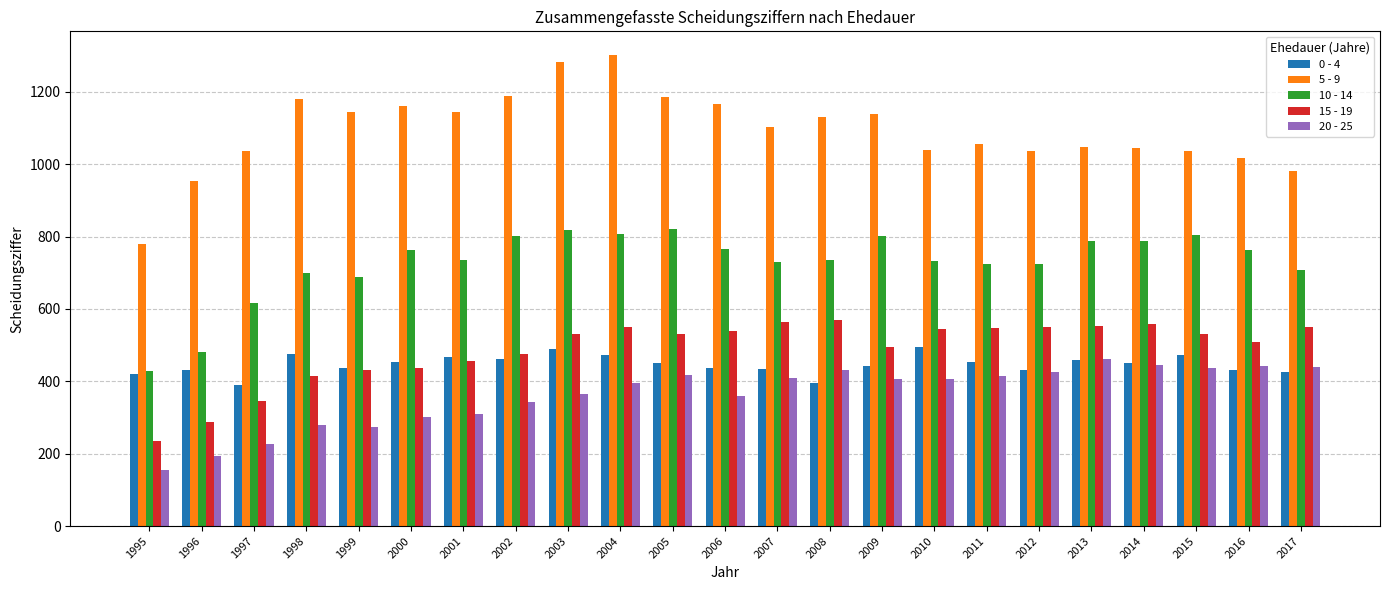

At which label does 20 - 25 first exceed 405?

2005